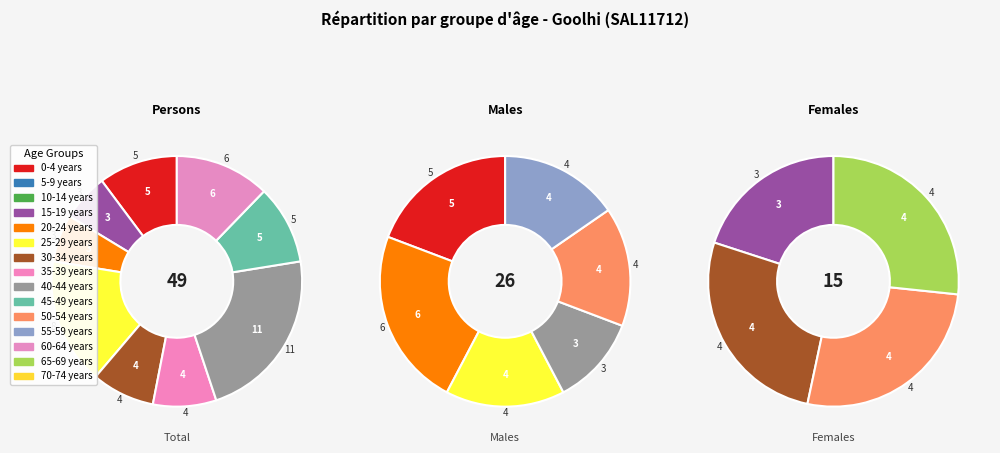

Is the sum of 70-74 years and 60-64 years greater than half?

No